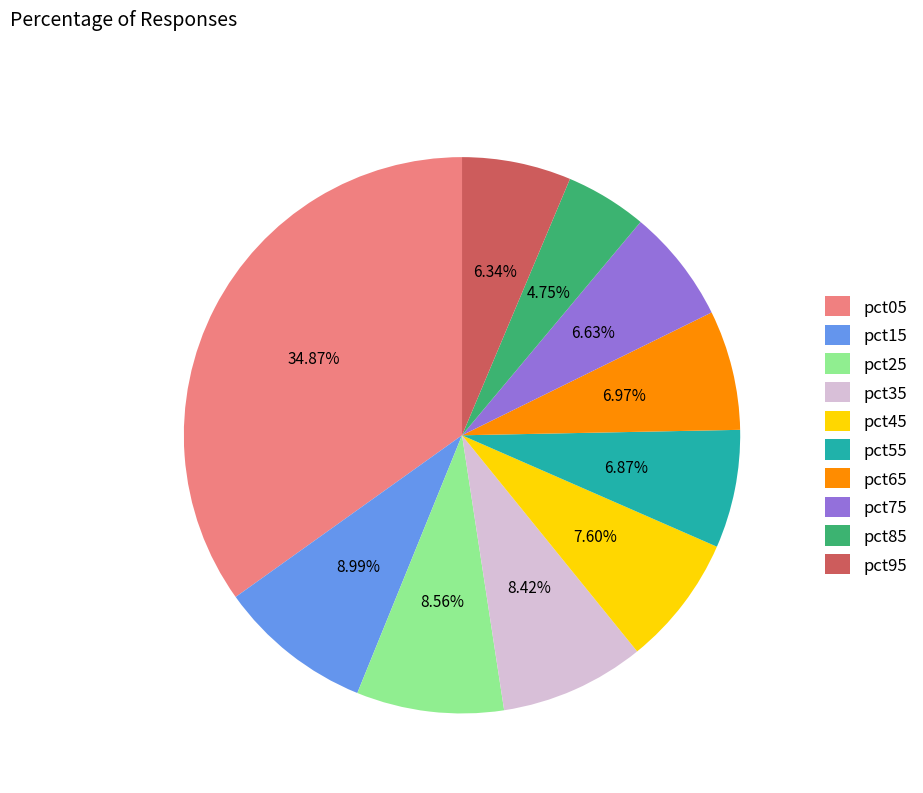

How many slices are in this pie chart?

10